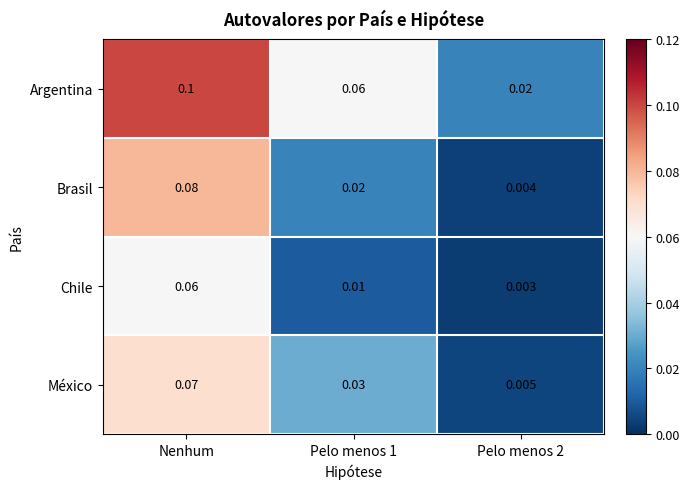

Rank the series at Pelo menos 2 from lowest to highest value.

Chile, Brasil, México, Argentina